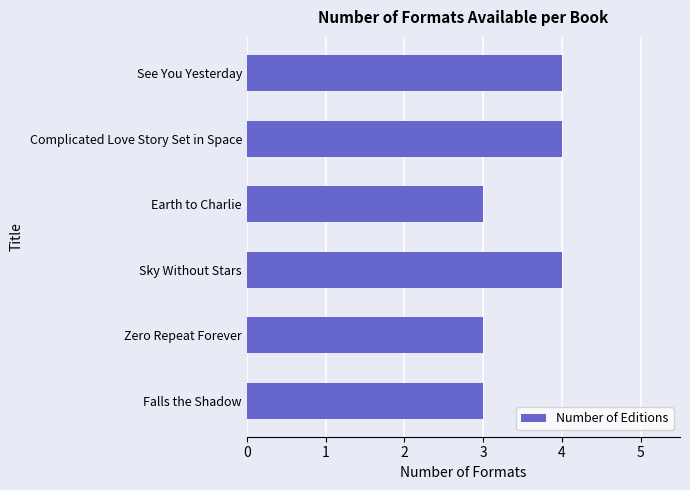

Is it true that the value at See You Yesterday is 5?

False